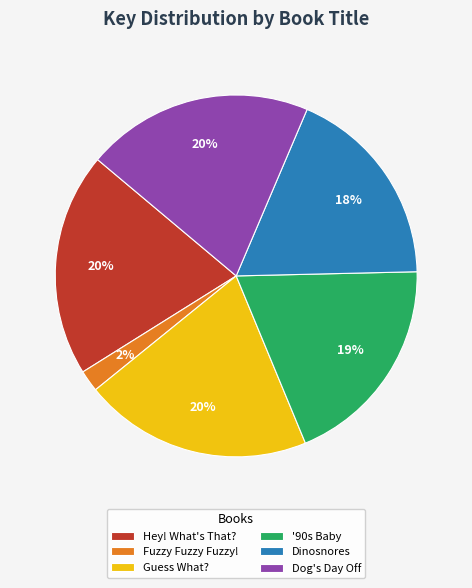

The Hey! What's That? slice represents 20% of the pie. True or false?

True